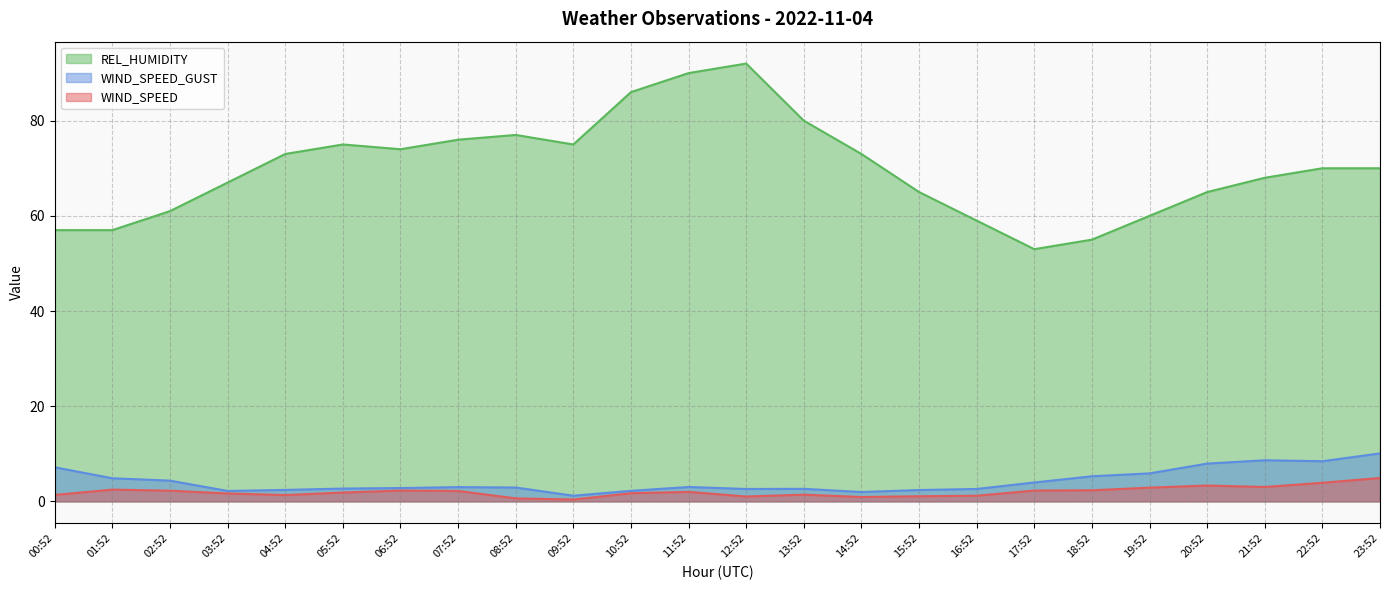

Which category has the highest value in the WIND_SPEED_GUST series?

23:52